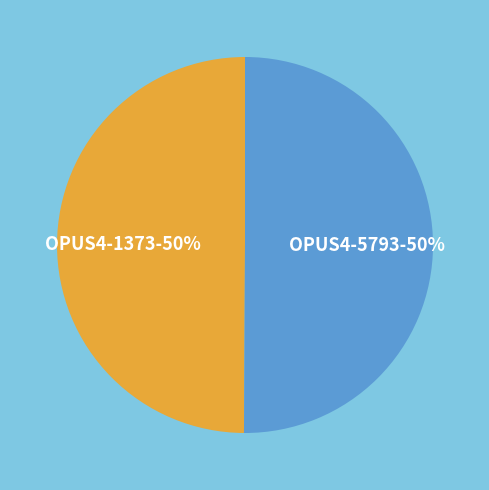

Approximately how many times larger is the value at OPUS4-5793 compared to OPUS4-1373?

1.0